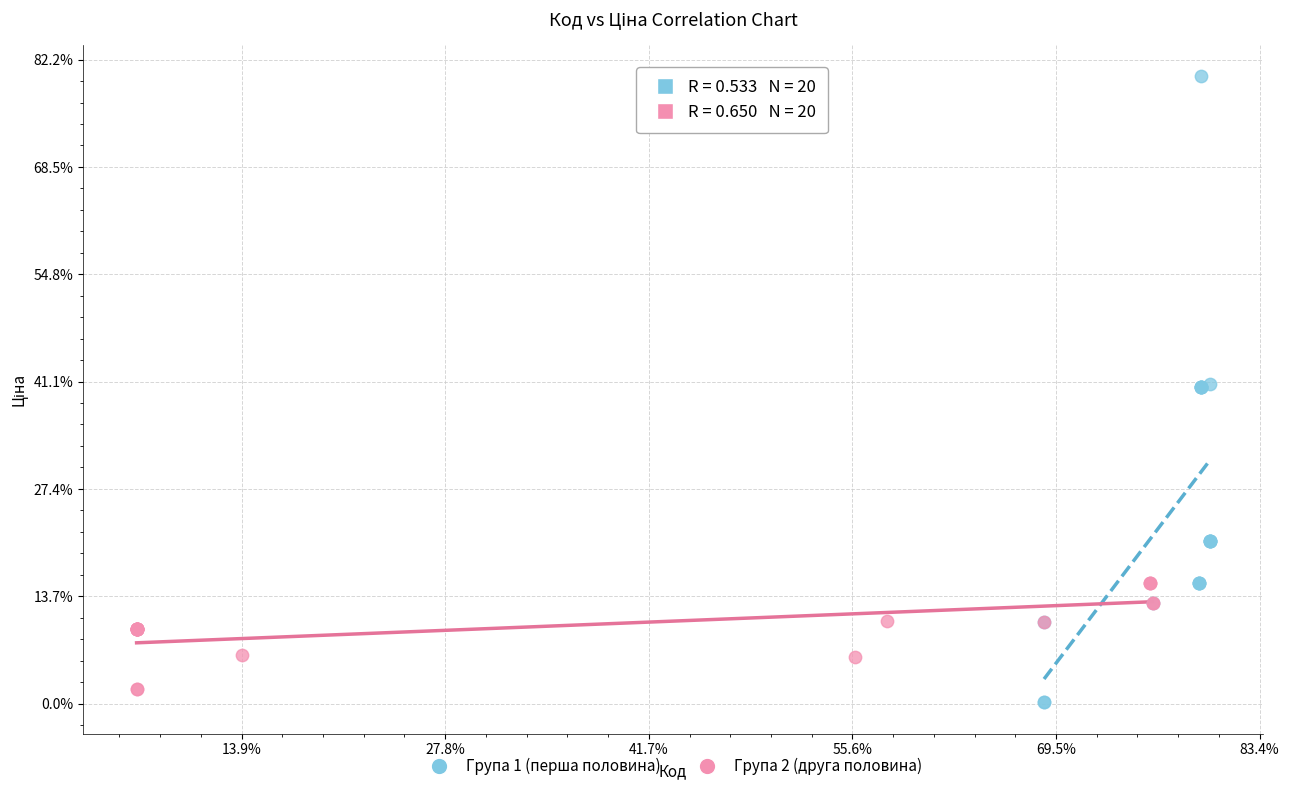

Which series has the largest Y range (max minus min)?

Група 1 (перша половина)